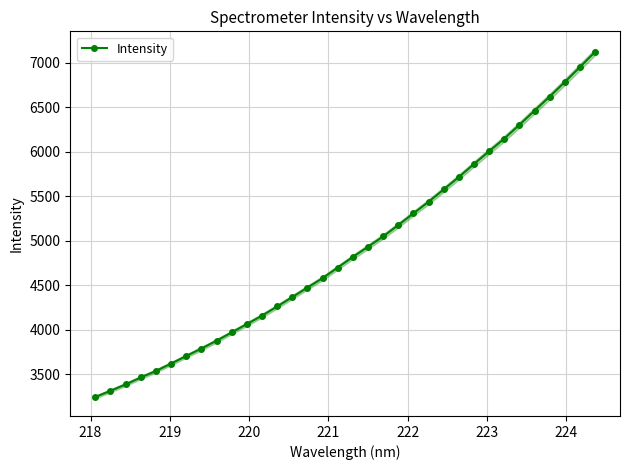

What is the value of the Intensity point at the 21st from the left?

5177.3